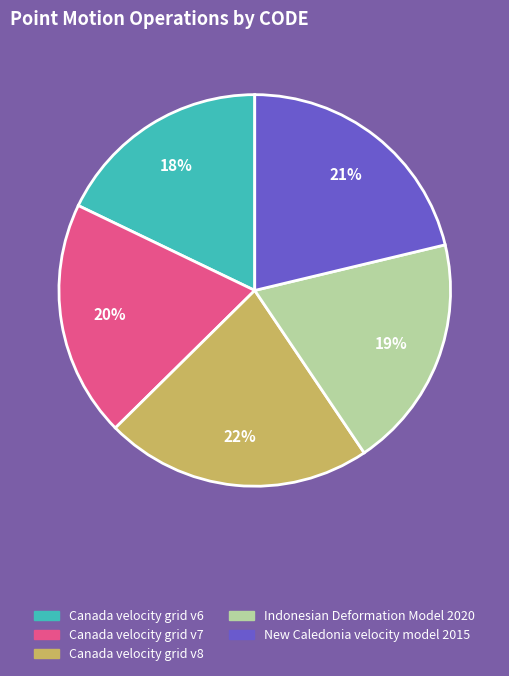

Count the number of slices in the pie.

5